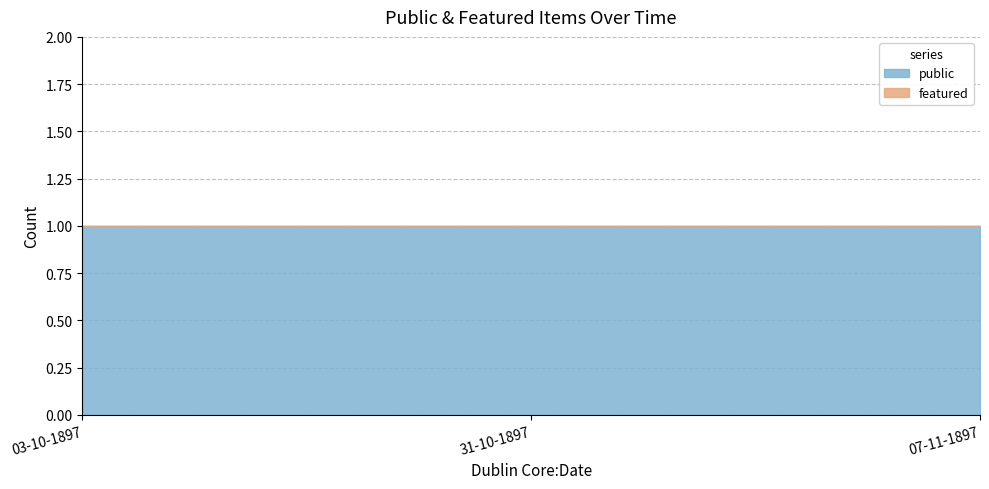

Which label corresponds to the largest value in the chart?

03-10-1897